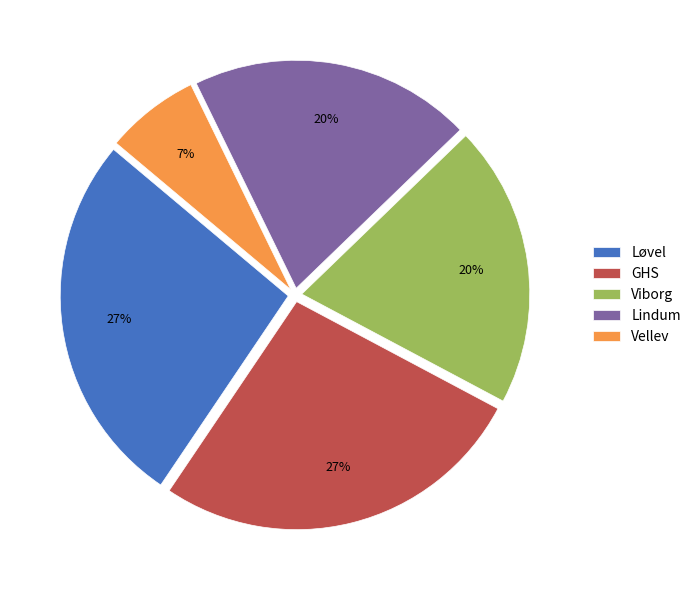

What is the smallest slice in the pie chart?

Vellev